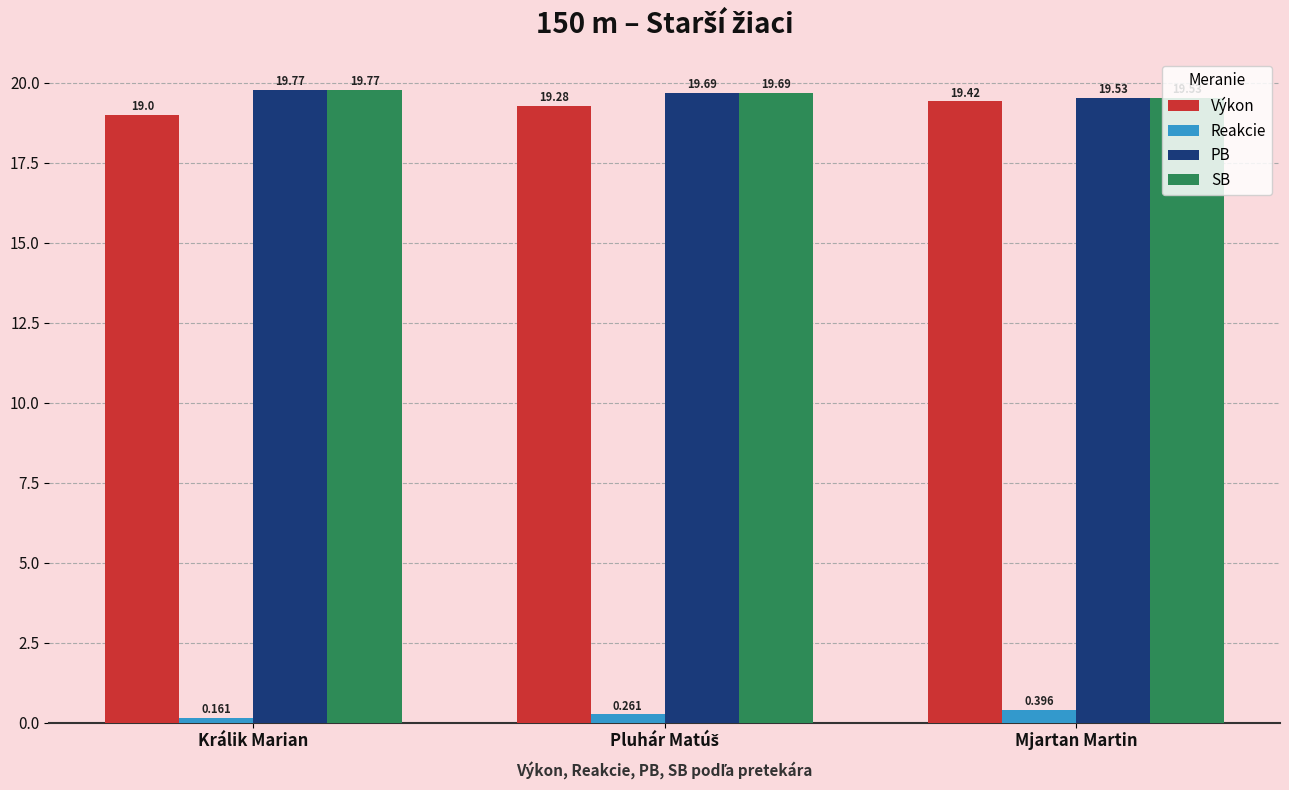

How many SB values are between 19 and 20?

3